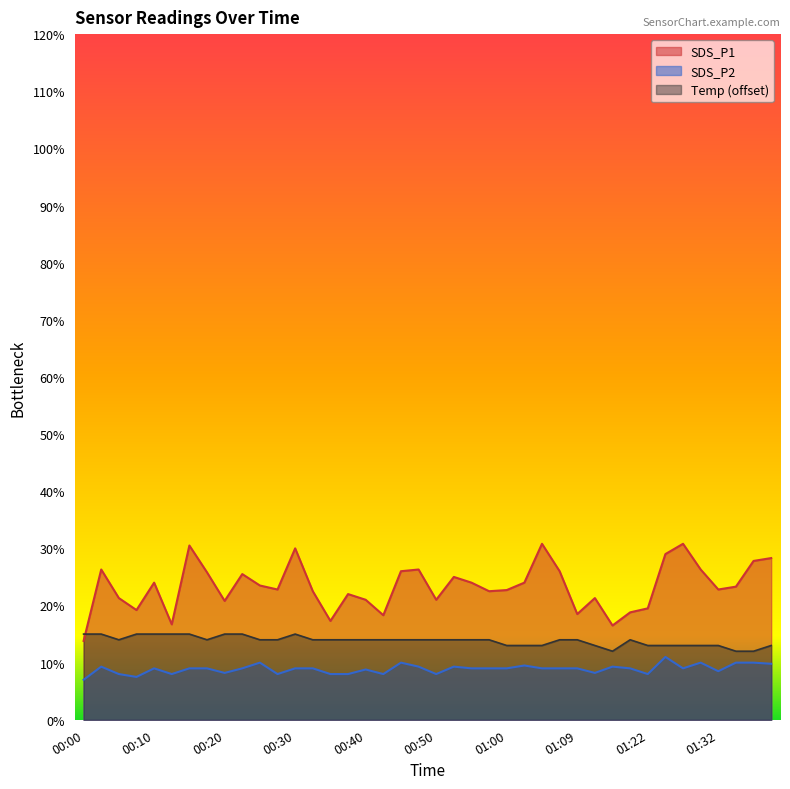

What is the spread (max minus min) of values at 00:00?

0.8